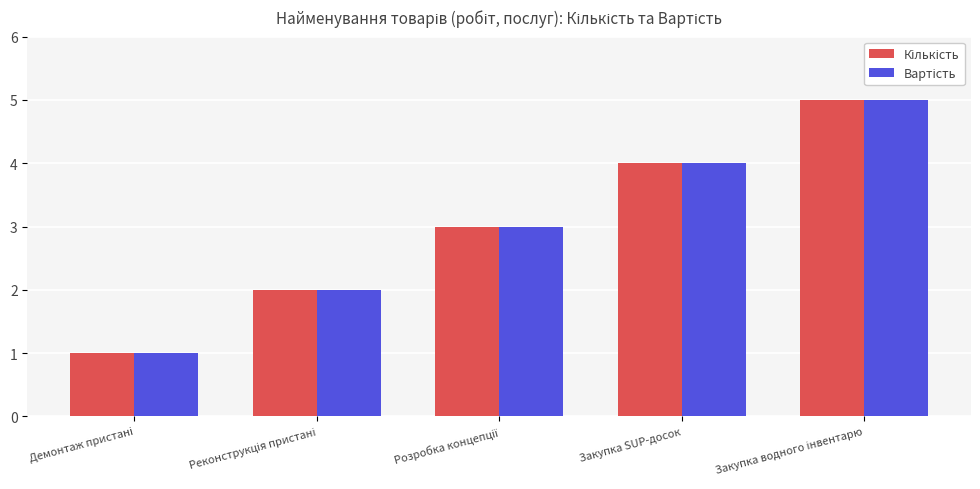

What is the greatest value displayed?

5